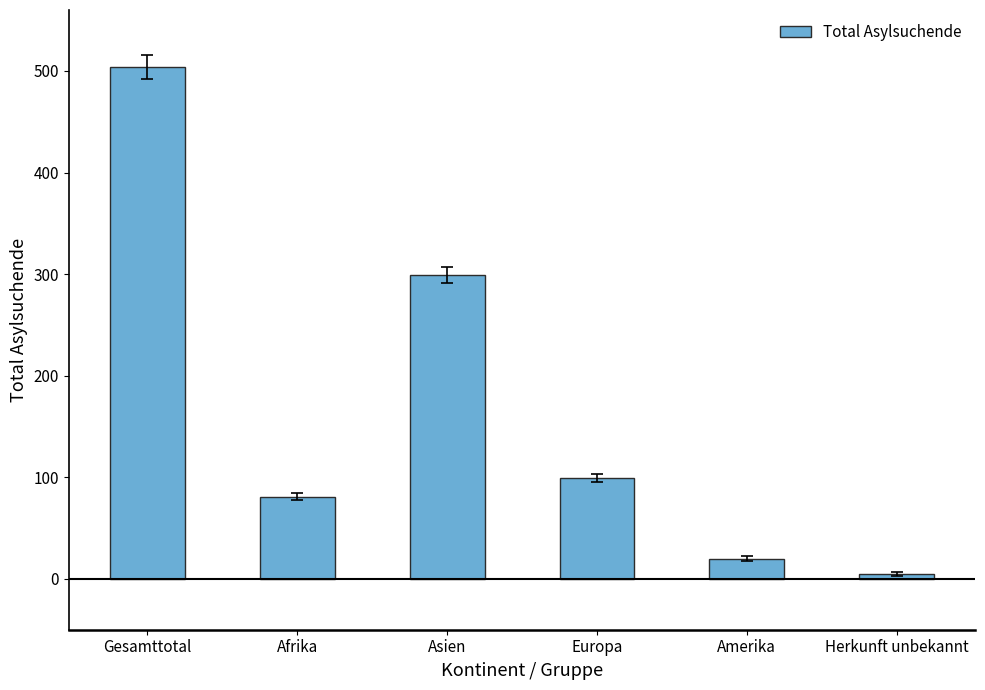

Rank the categories by value from lowest to highest.

Herkunft unbekannt, Amerika, Afrika, Europa, Asien, Gesamttotal